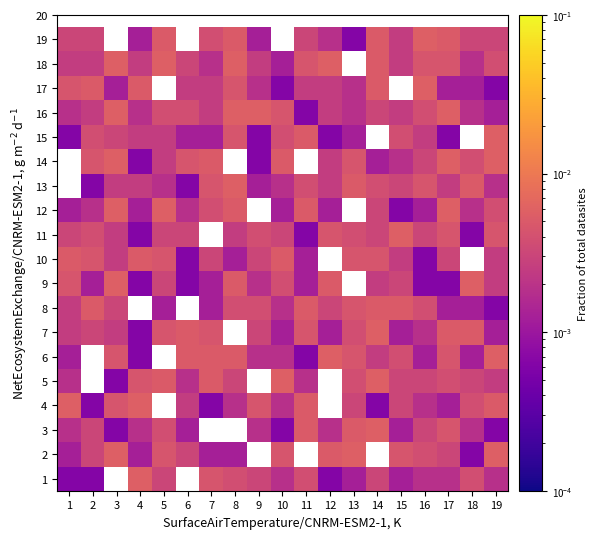

At which label does 3 reach its minimum?

3